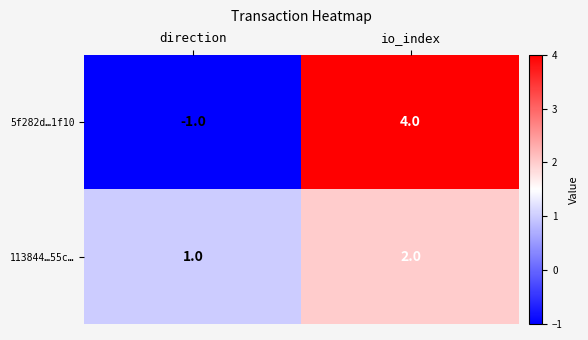

Which series changed the most between direction and io_index?

5f282d…1f10